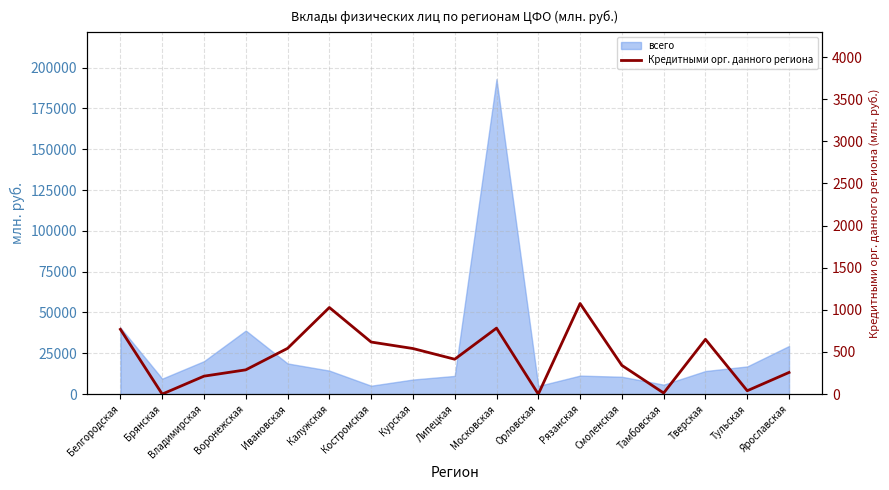

Which label corresponds to the smallest value in the chart?

Брянская